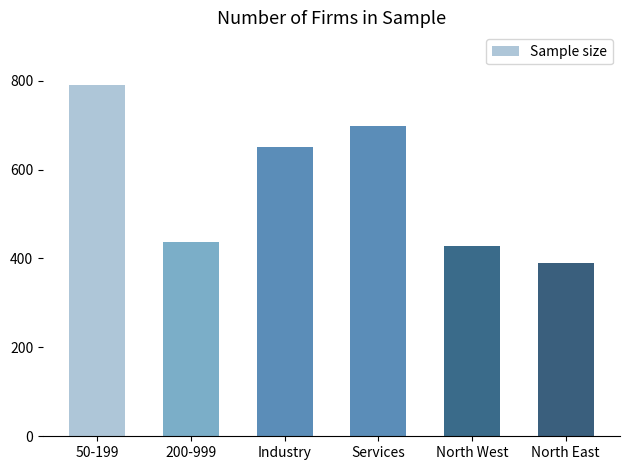

Which has a higher value, 200-999 or North West?

200-999